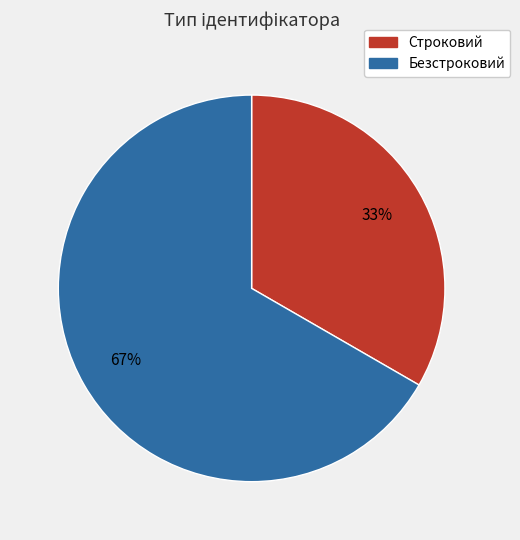

What percentage is the Строковий slice, to the nearest percent?

33%